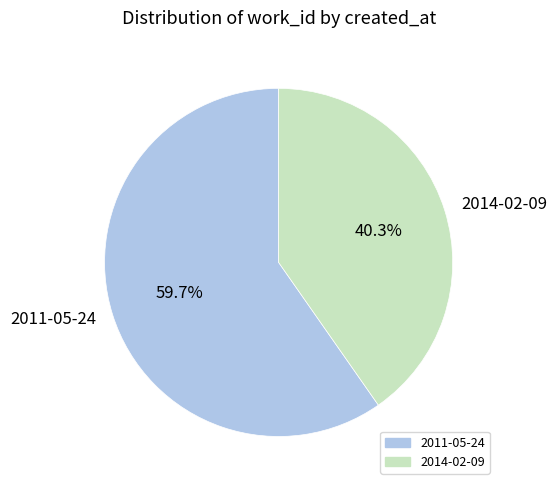

Between 2011-05-24 and 2014-02-09, which is larger?

2011-05-24